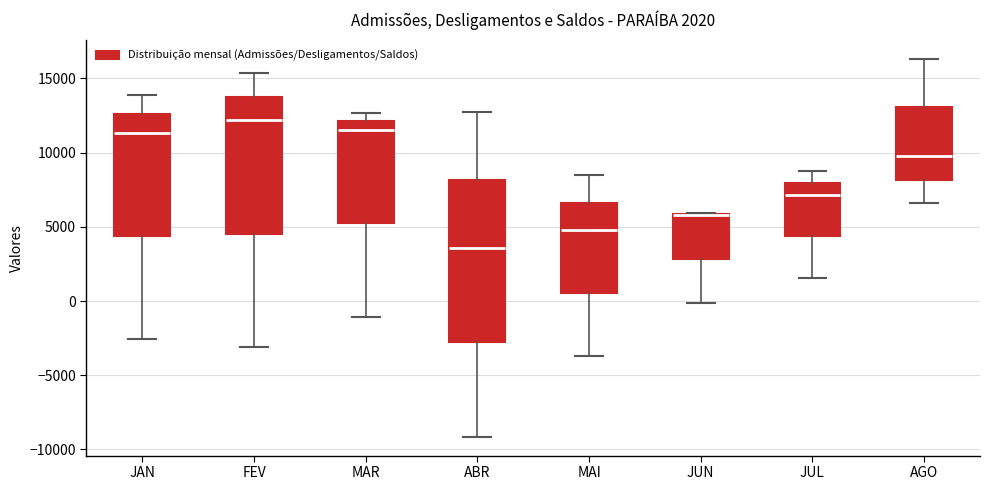

Which box is the tallest, from its lower edge to its upper edge?

ABR